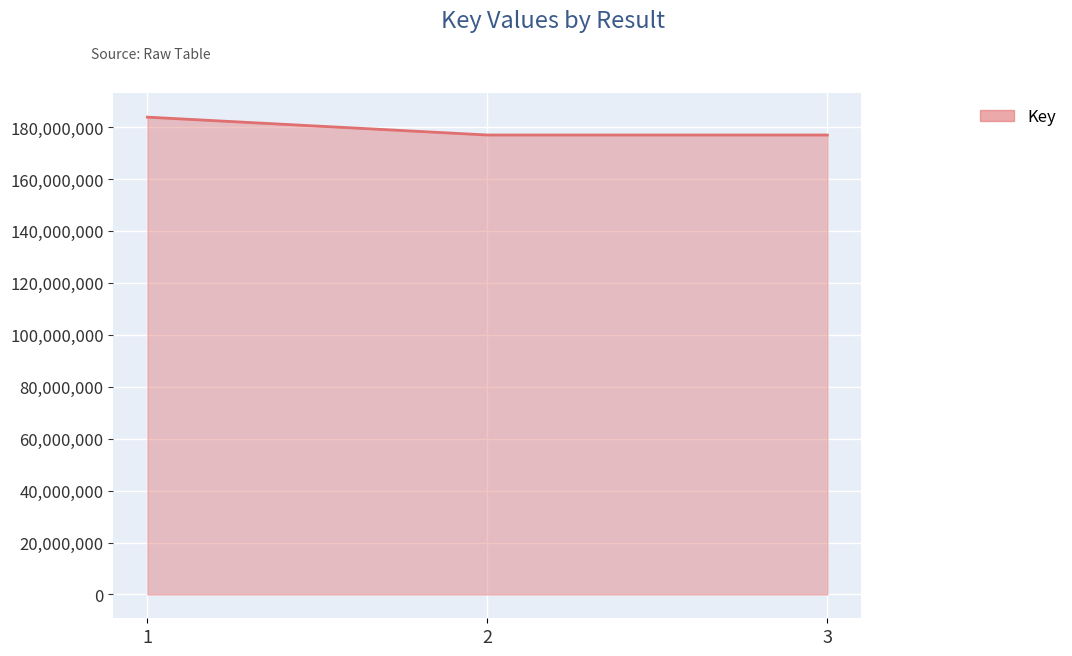

What is the approximate value at 3?

177056072